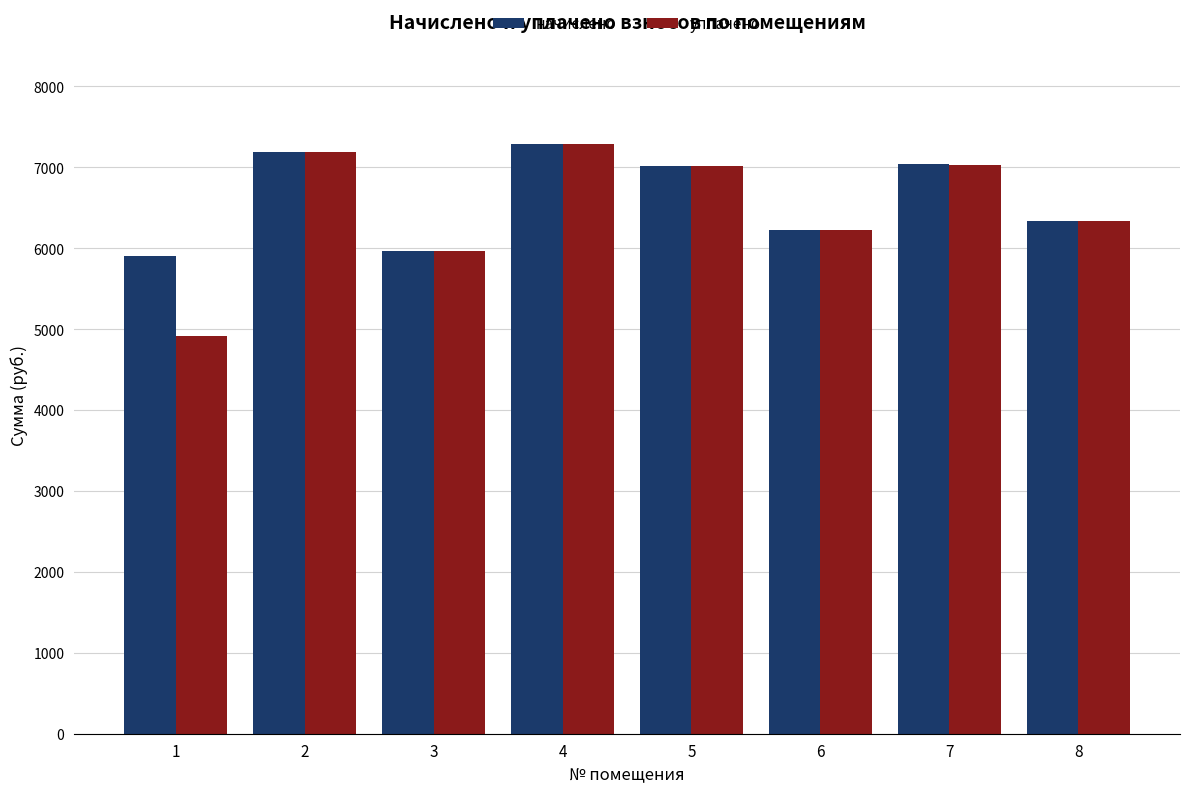

The value of начислено at 5 is 3771.8. True or false?

False